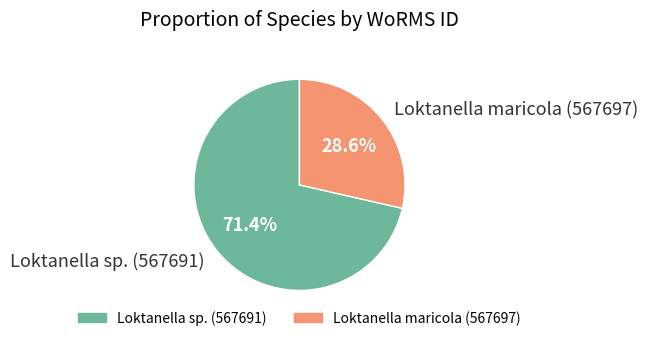

To the nearest percent, what portion does Loktanella maricola (567697) represent?

29%